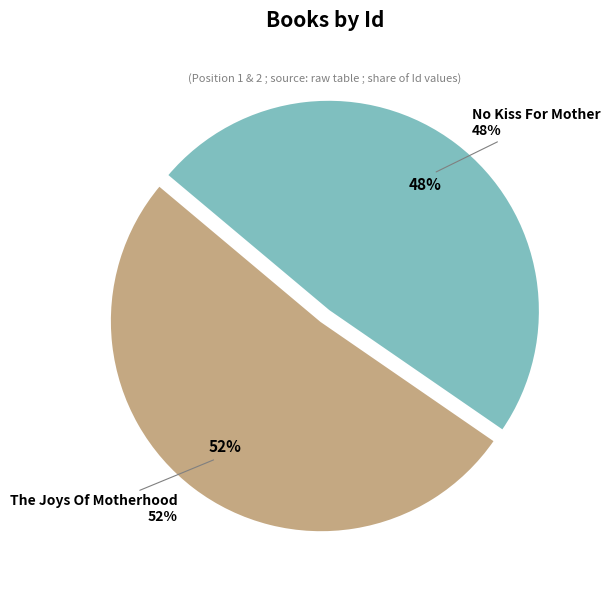

Combined, do No Kiss For Mother and The Joys Of Motherhood account for over 50%?

Yes